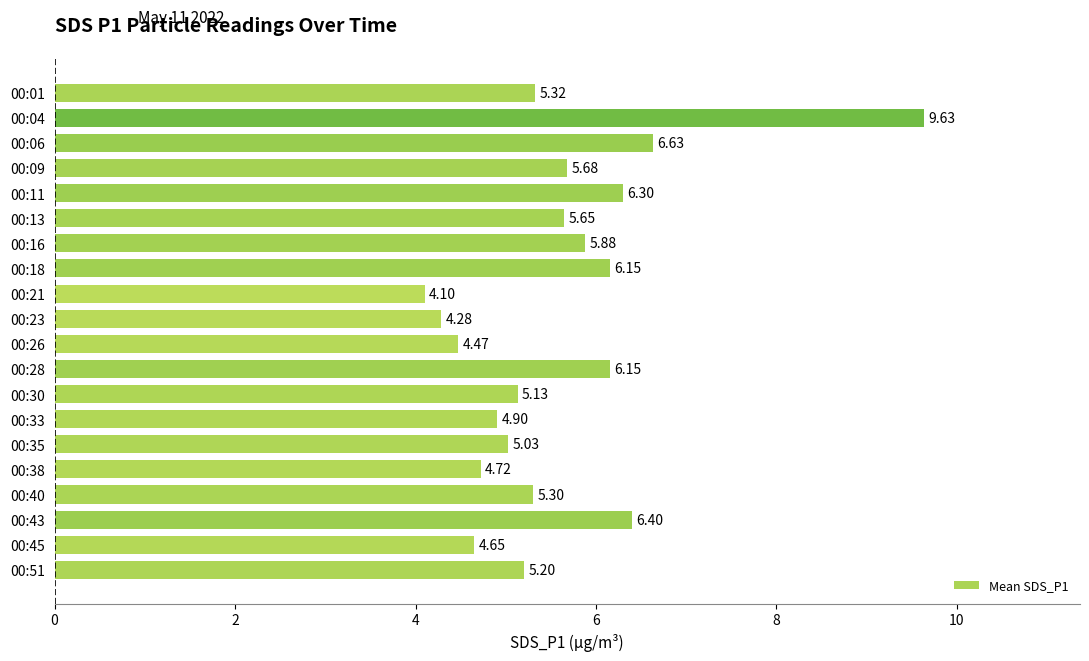

What is the minimum value shown in the chart?

4.1